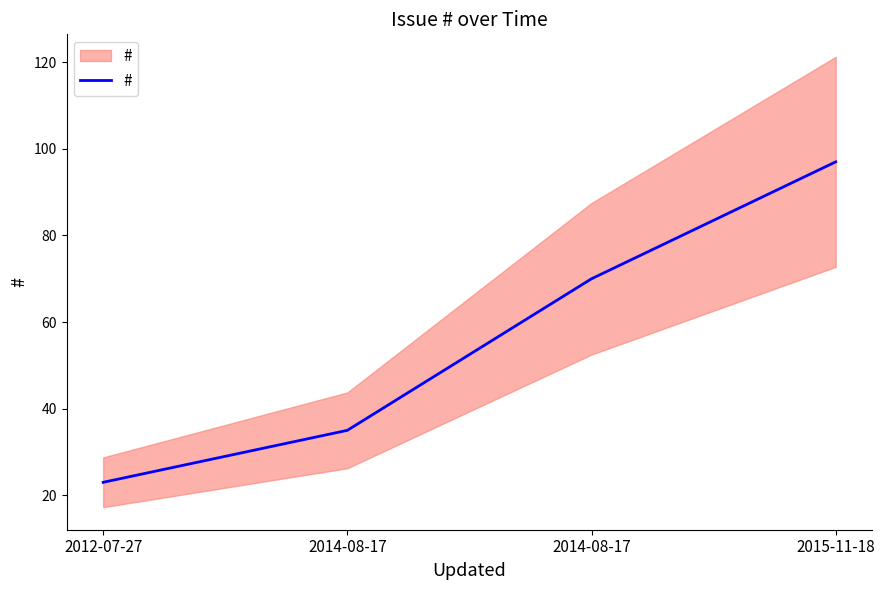

Which category has the lowest value across all series?

2012-07-27